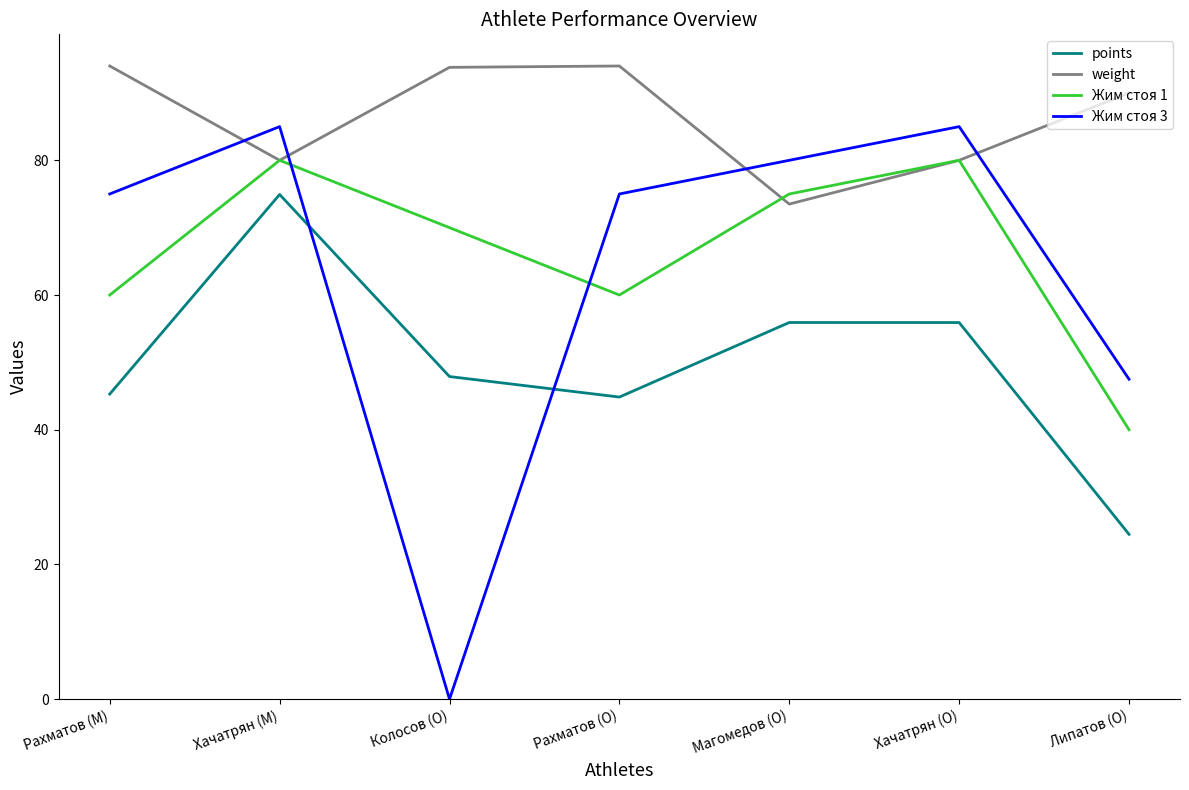

True or false: weight and Жим стоя 1 intersect in this chart.

True